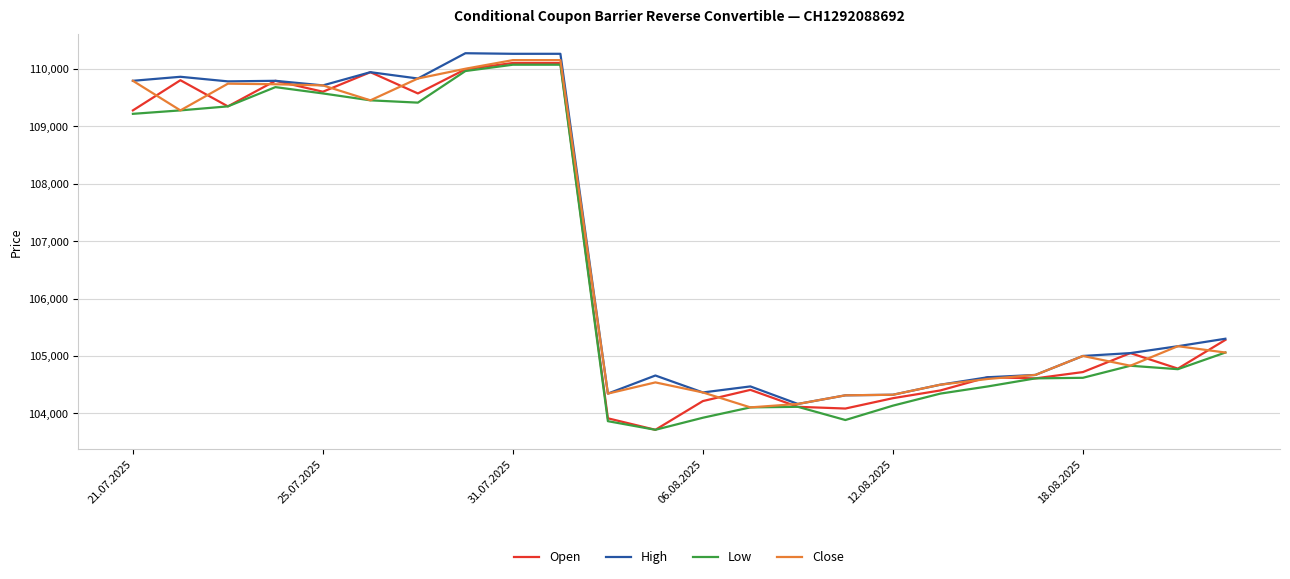

What is the minimum value shown in the chart?

103715